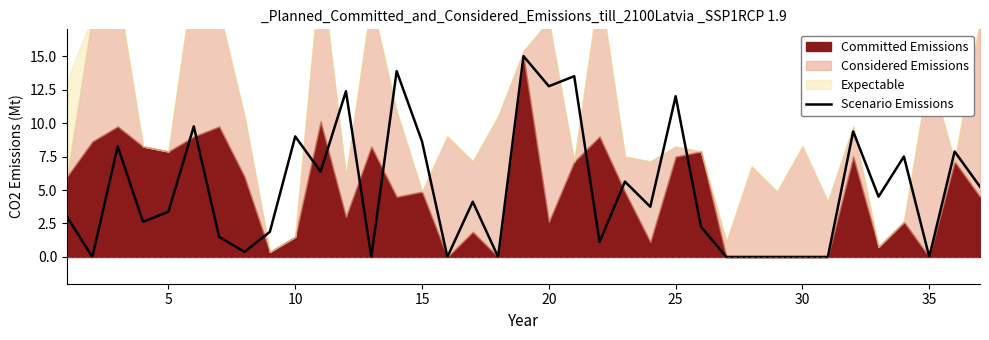

What is the highest value of the Scenario Emissions series?

15.0